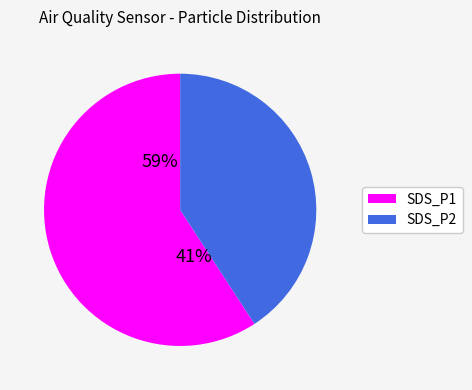

Which slice is the smallest?

2